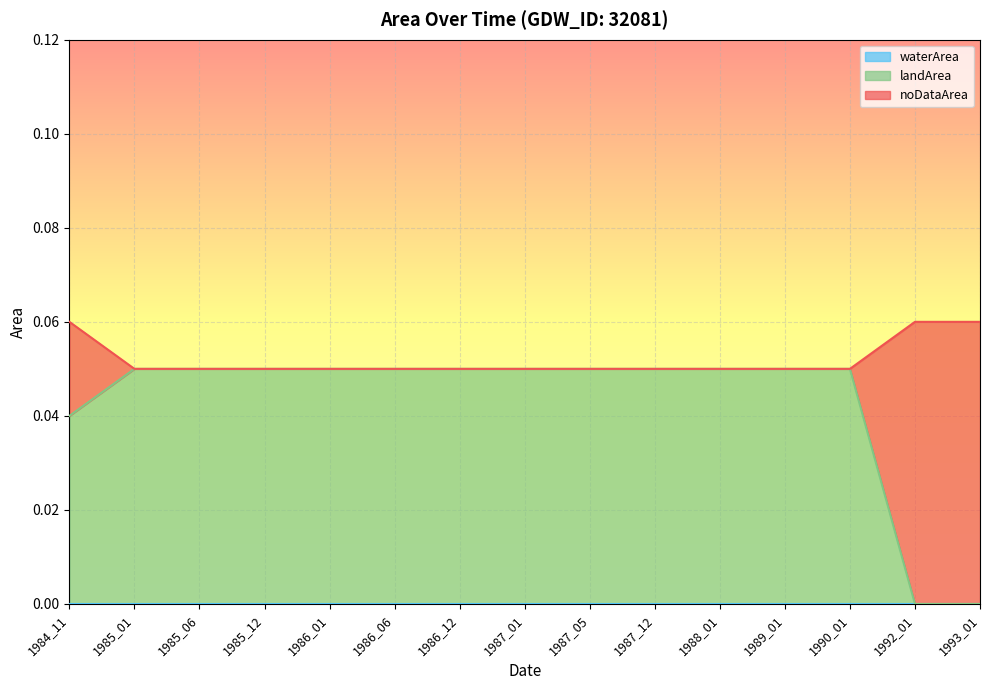

How many lines are shown in the chart?

3